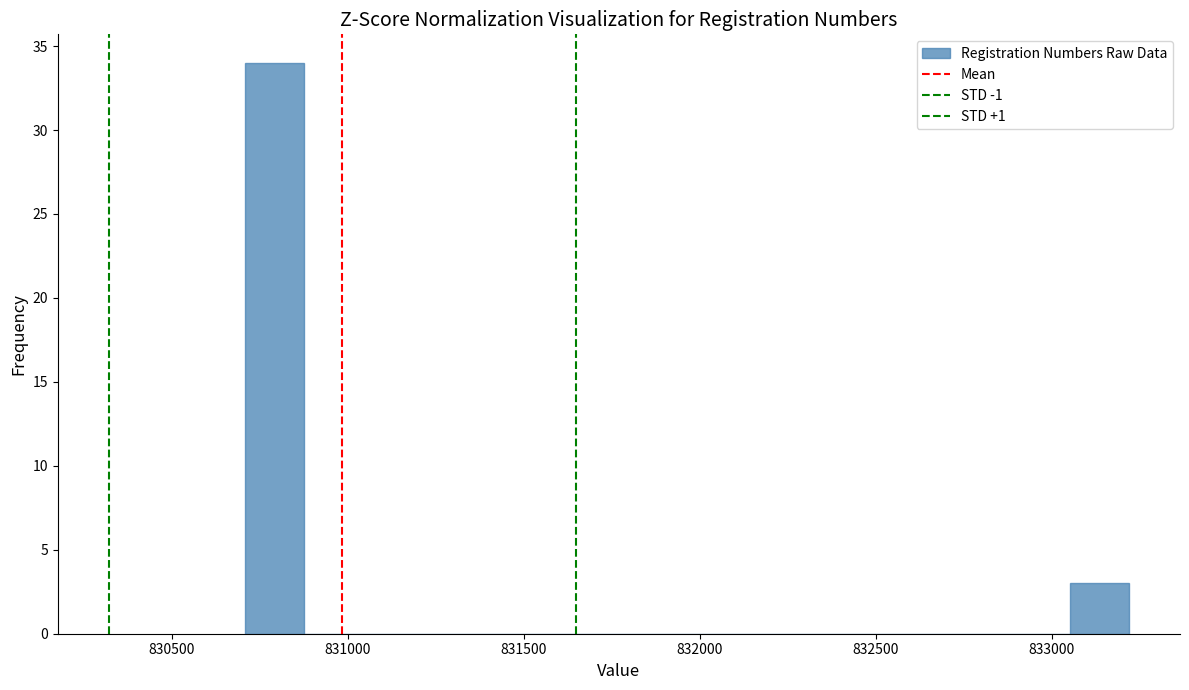

Read against the x-axis, roughly where is the centre of the tallest bar?

830800